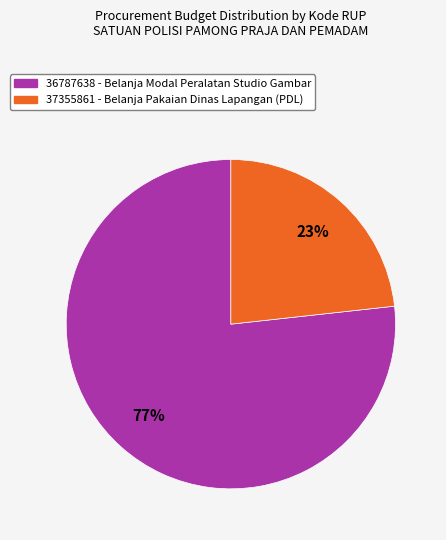

To the nearest percent, what is the combined percentage of 37355861 and 36787638?

100%